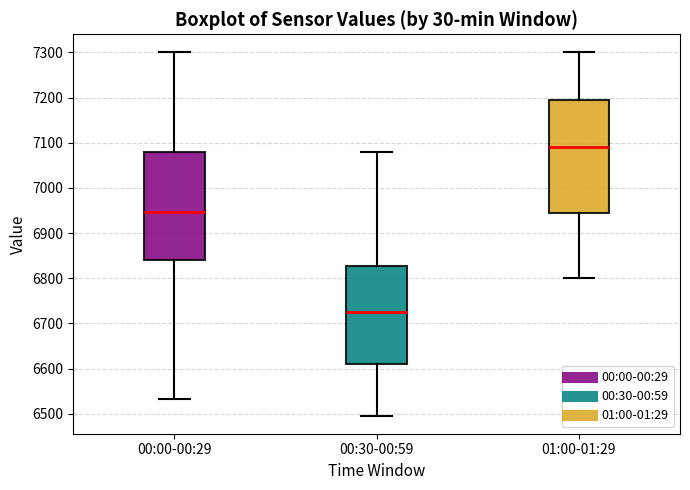

Which box has the highest median line?

01:00-01:29